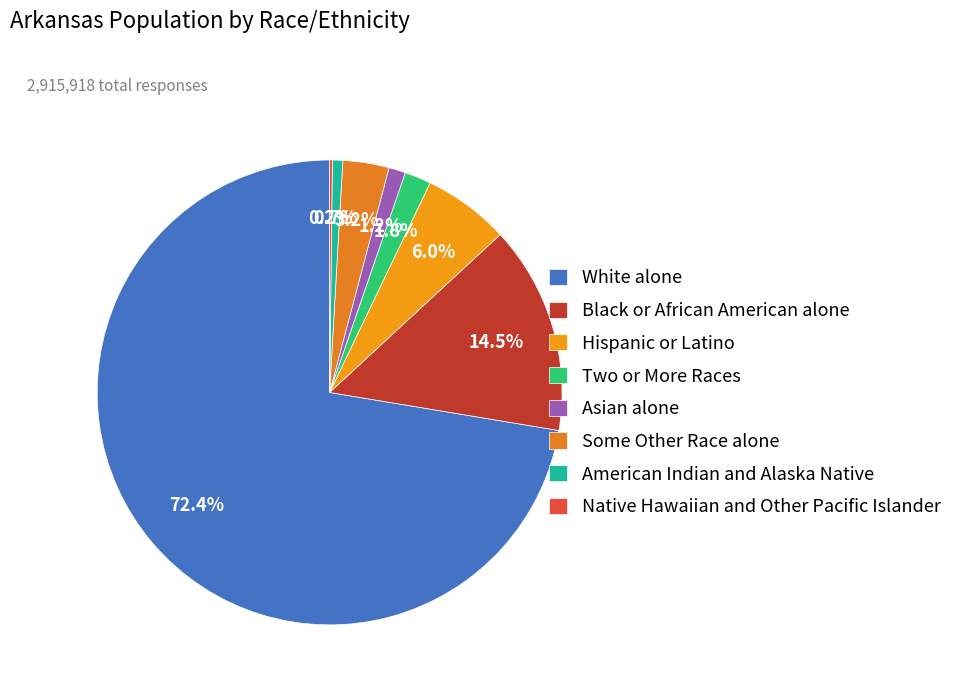

Is it true that White alone is 81% of the pie?

False